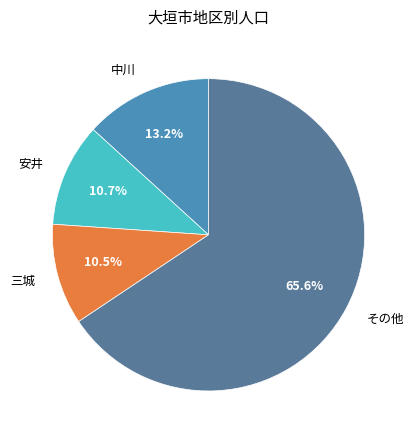

Which has a higher value, 中川 or 安井?

中川